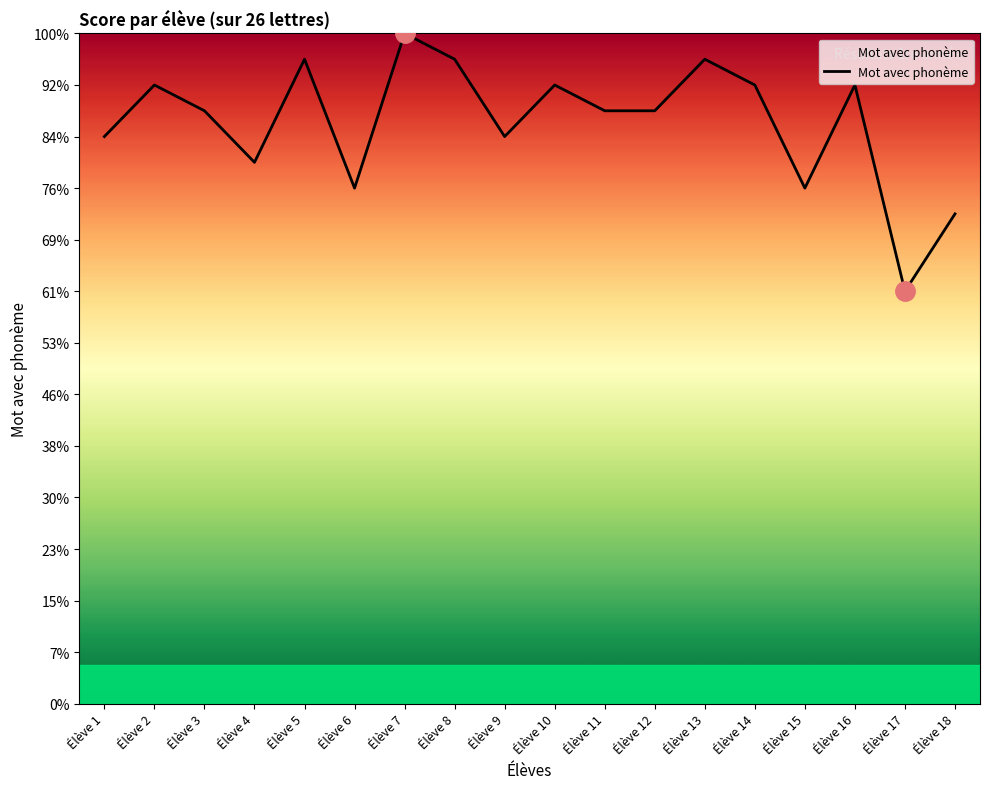

Is this an area chart (filled region under the line)?

Yes